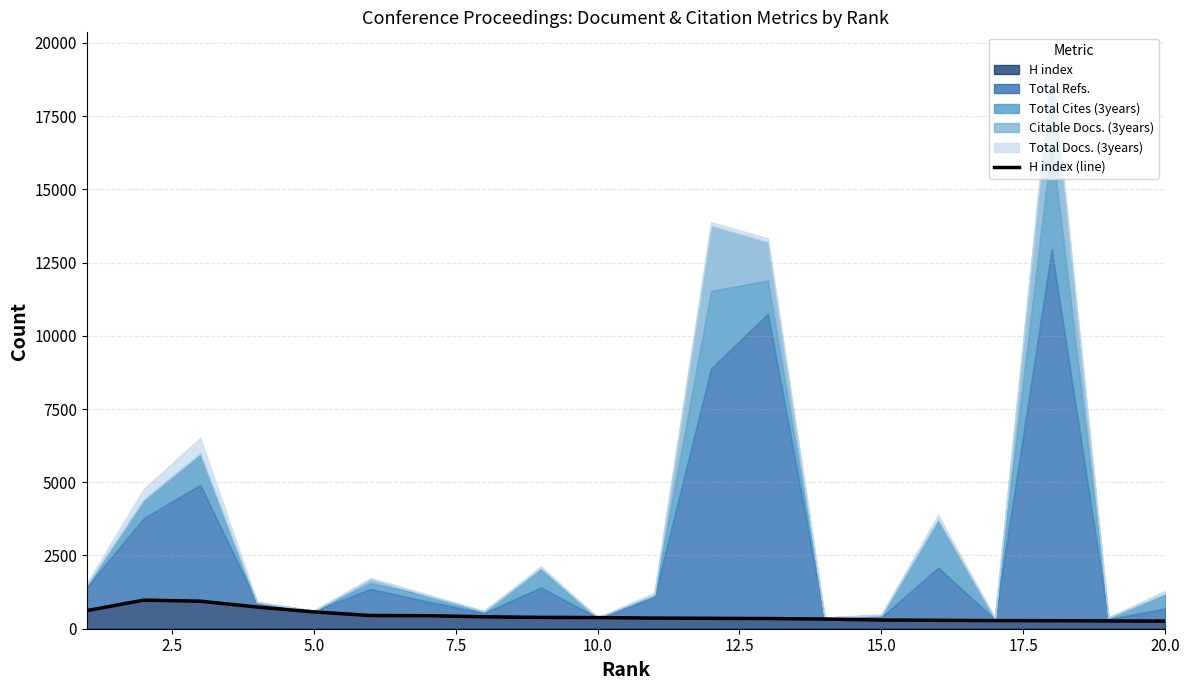

True or false: the data shows 96 at 17.

False